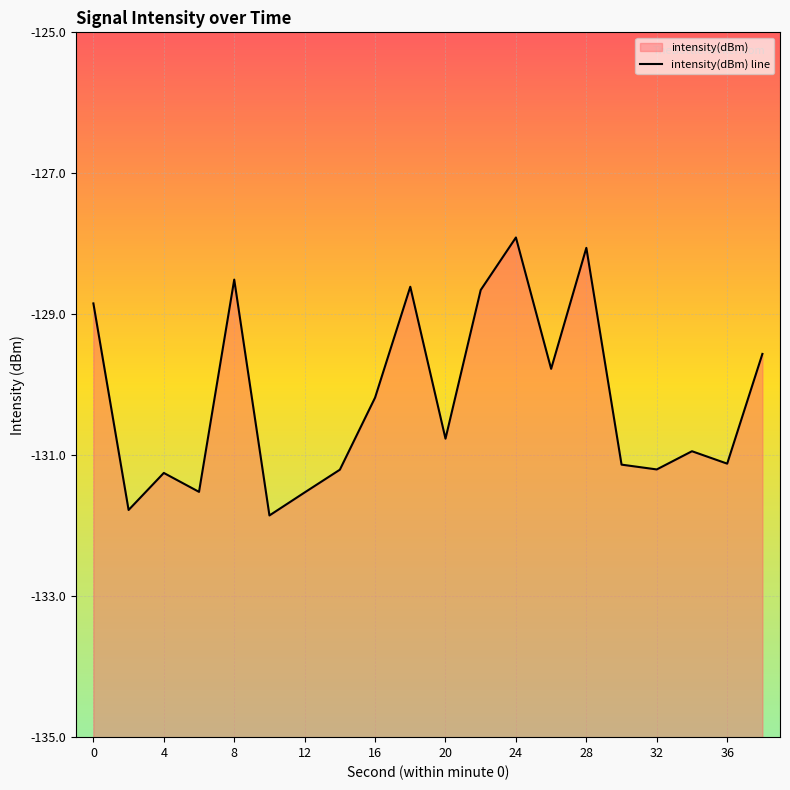

Reading right to left, list all the values displayed in this chart.

-129.6	-131.1	-130.9	-131.2	-131.1	-128.1	-129.8	-127.9	-128.7	-130.8	-128.6	-130.2	-131.2	-131.5	-131.9	-128.5	-131.5	-131.3	-131.8	-128.8